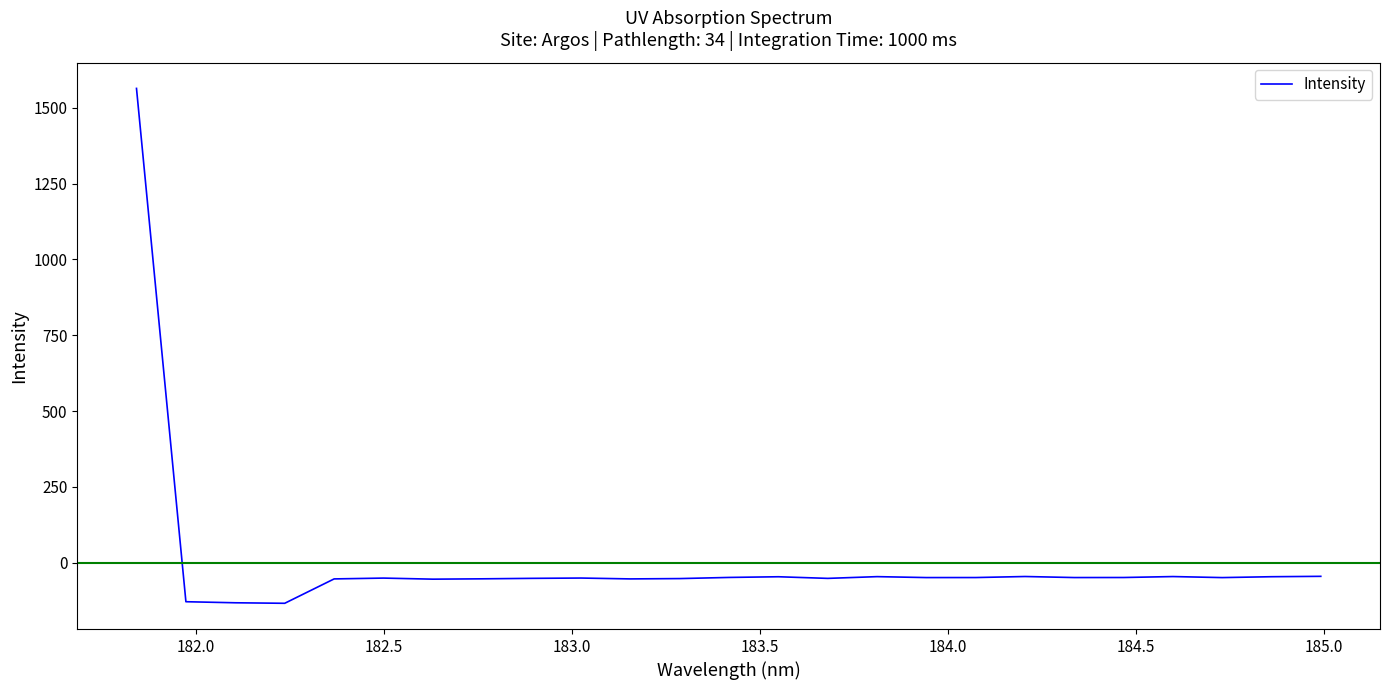

What is the maximum value shown in the chart?

1564.1